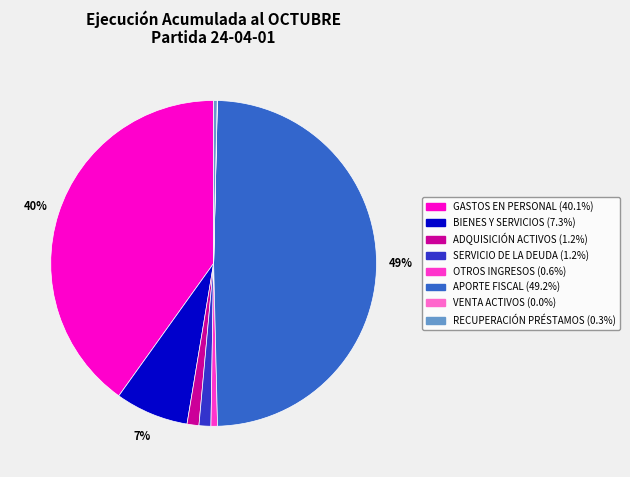

Is there a majority slice in this chart?

No